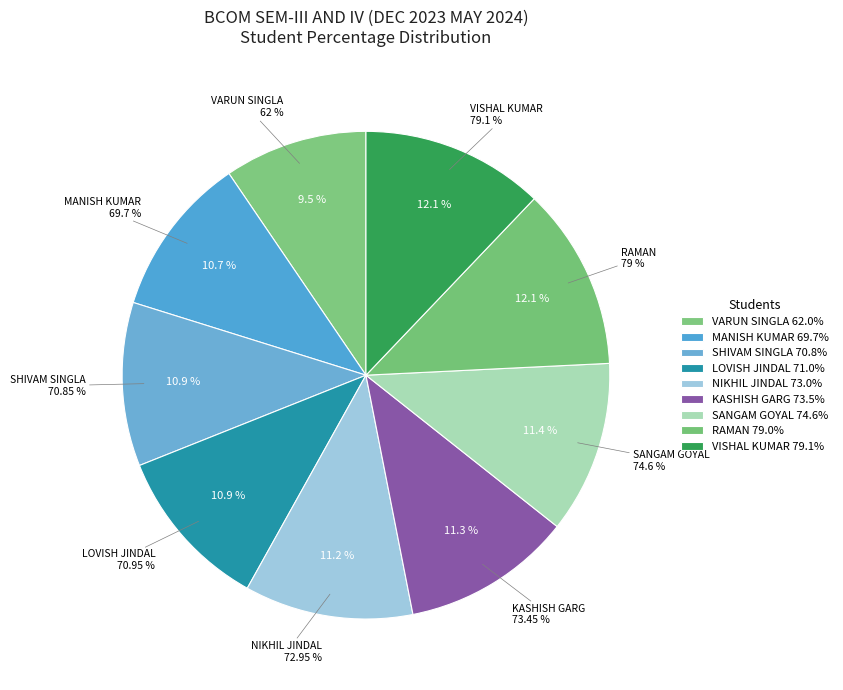

What percentage is the SHIVAM SINGLA slice, to the nearest percent?

11%